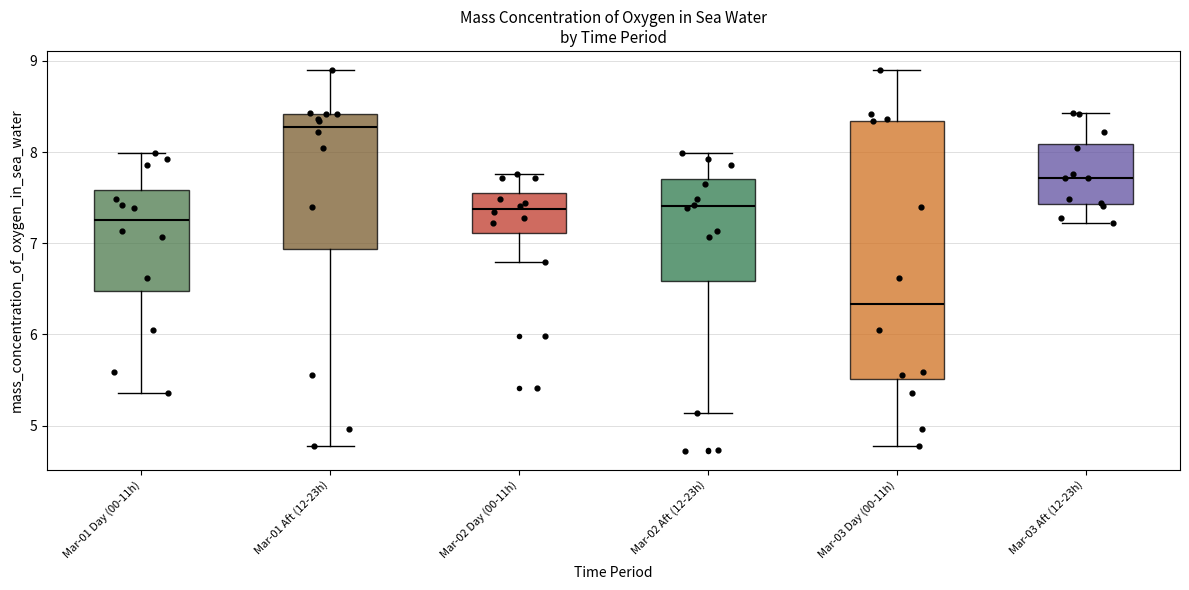

Comparing the boxes themselves (not the whiskers), which one is the tallest?

Mar-03 Day (00-11h)